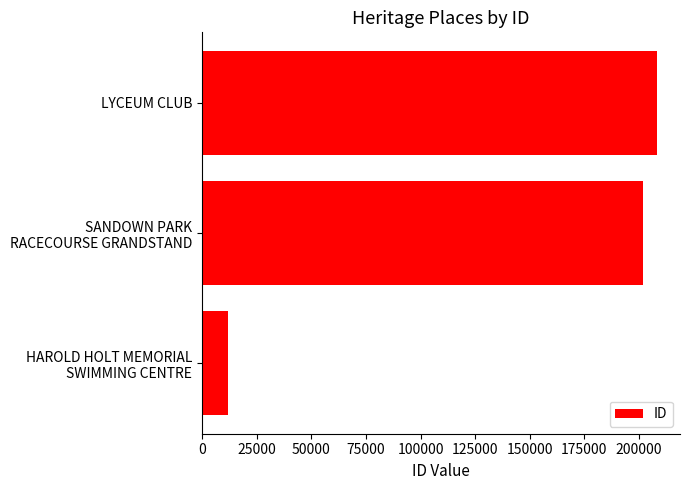

Are the bars horizontal?

Yes